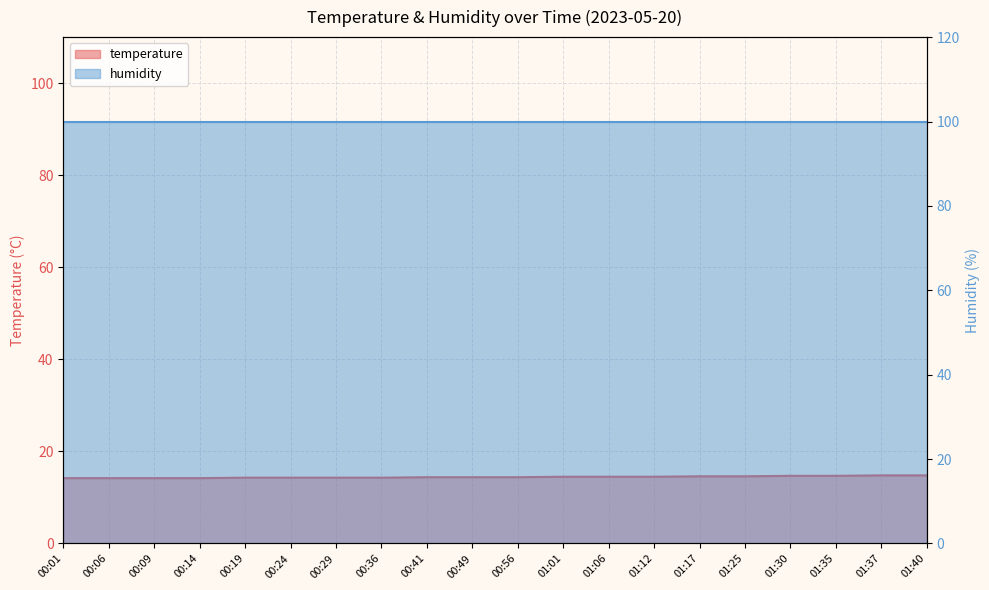

Is it true that the value at 00:19 is 14.3?

True